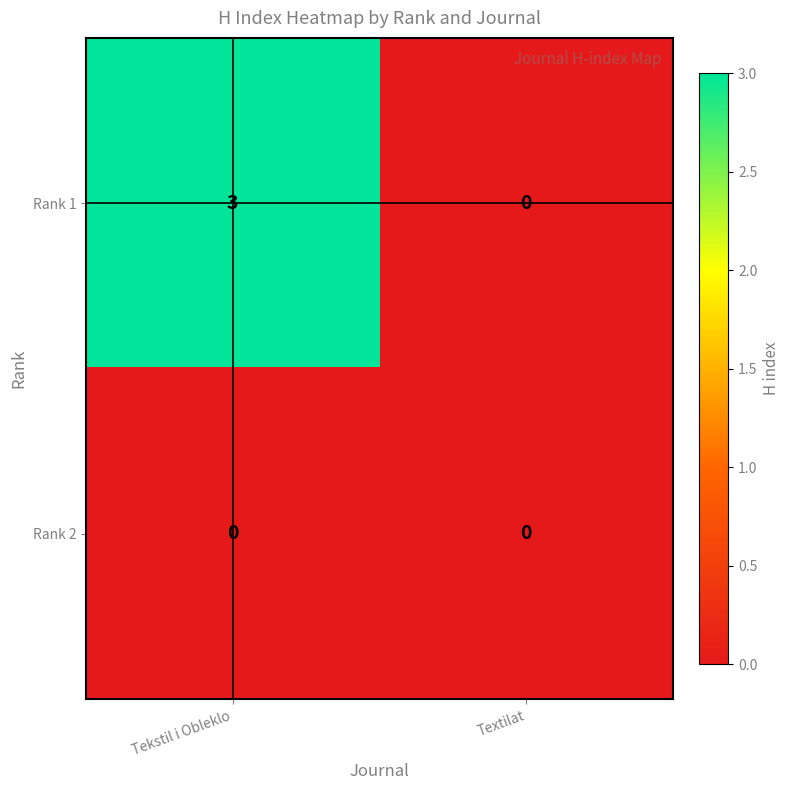

How many distinct data groups are displayed?

2